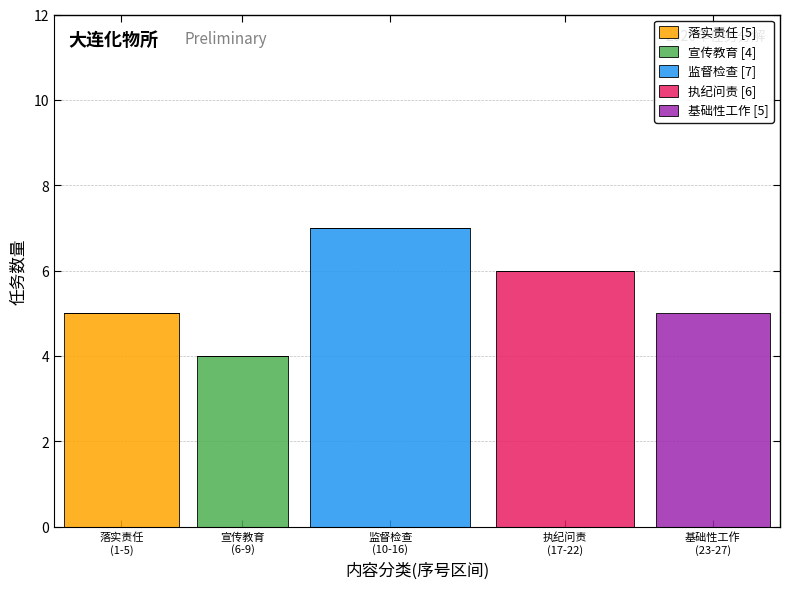

What are all the series names shown in the legend?

落实责任 [5], 宣传教育 [4], 监督检查 [7], 执纪问责 [6], 基础性工作 [5]